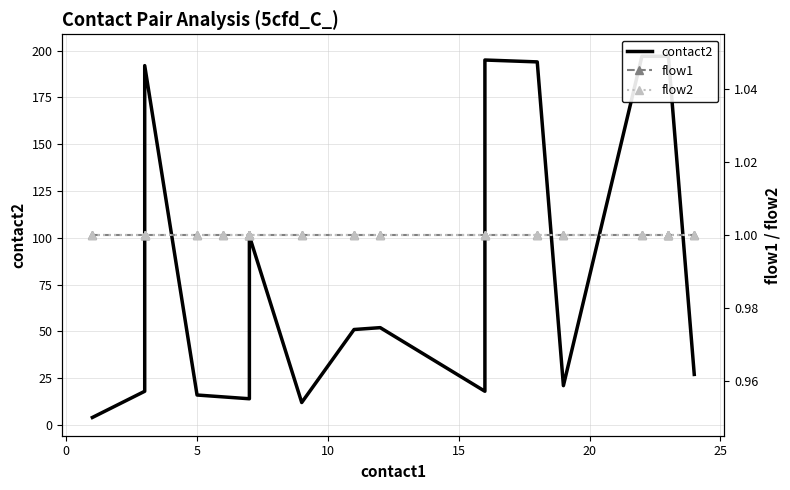

Is the value of flow2 at 12 greater than the value of contact2 at −5?

No